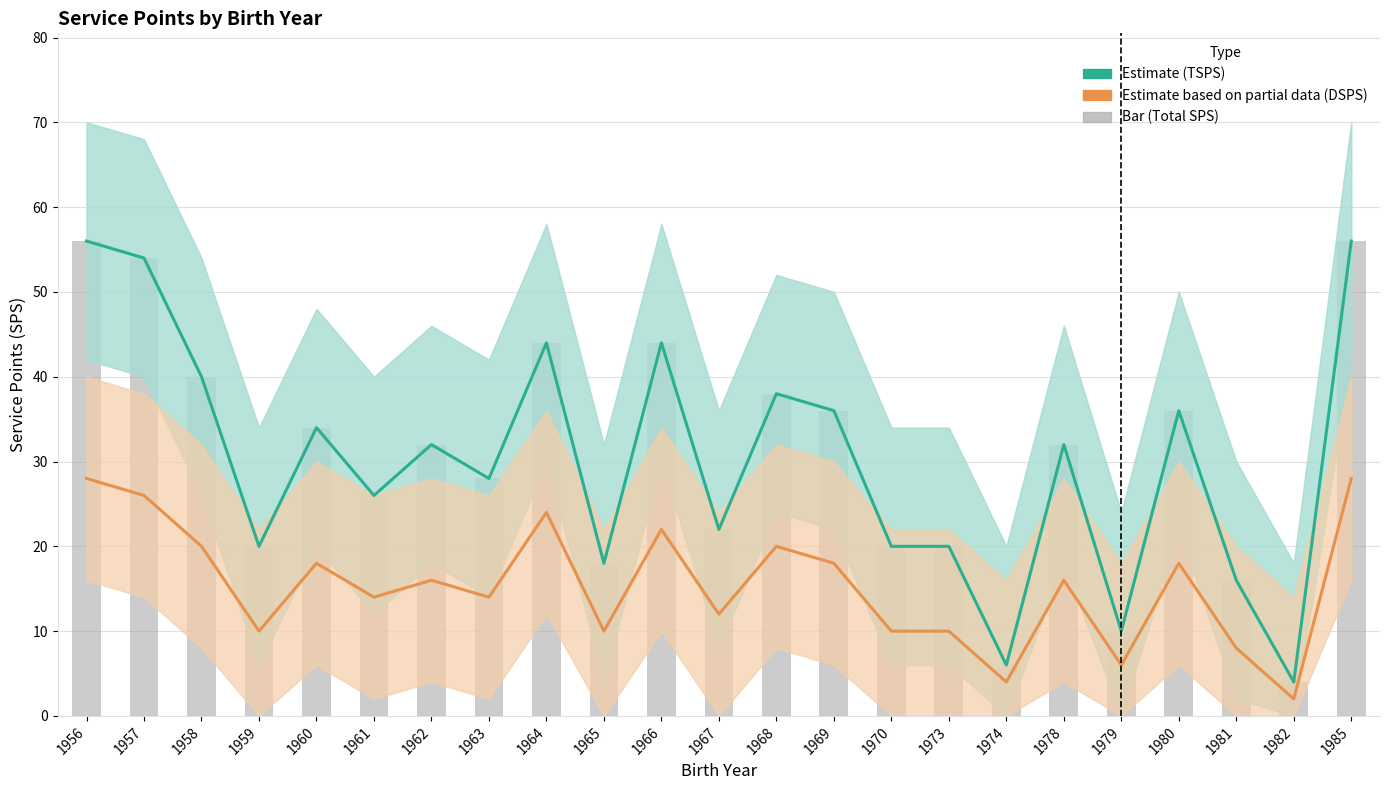

Which series has the largest total across all categories?

Estimate (TSPS)